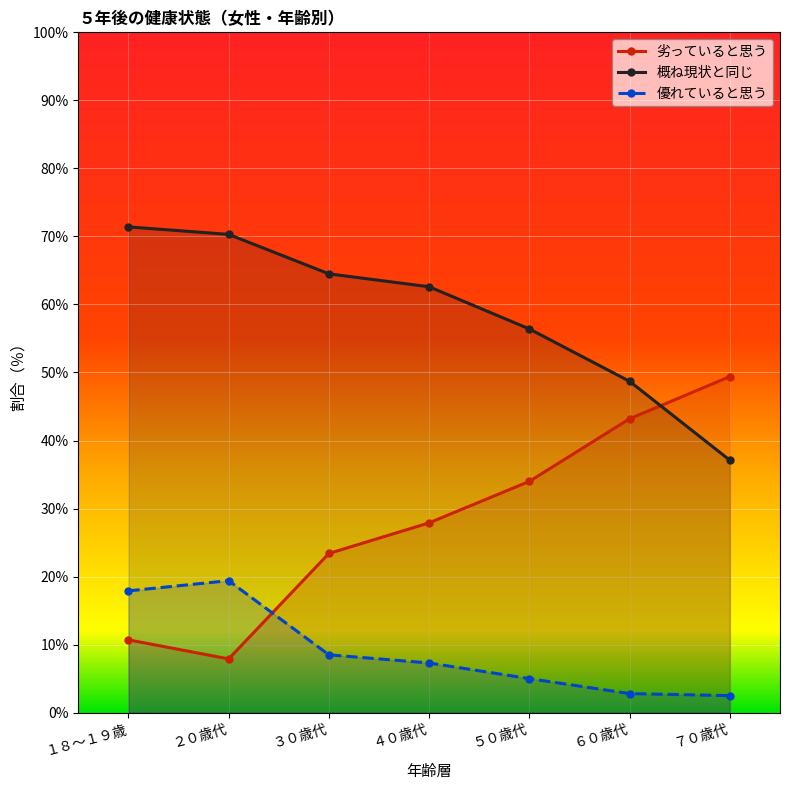

What is the minimum value shown in the chart?

2.5